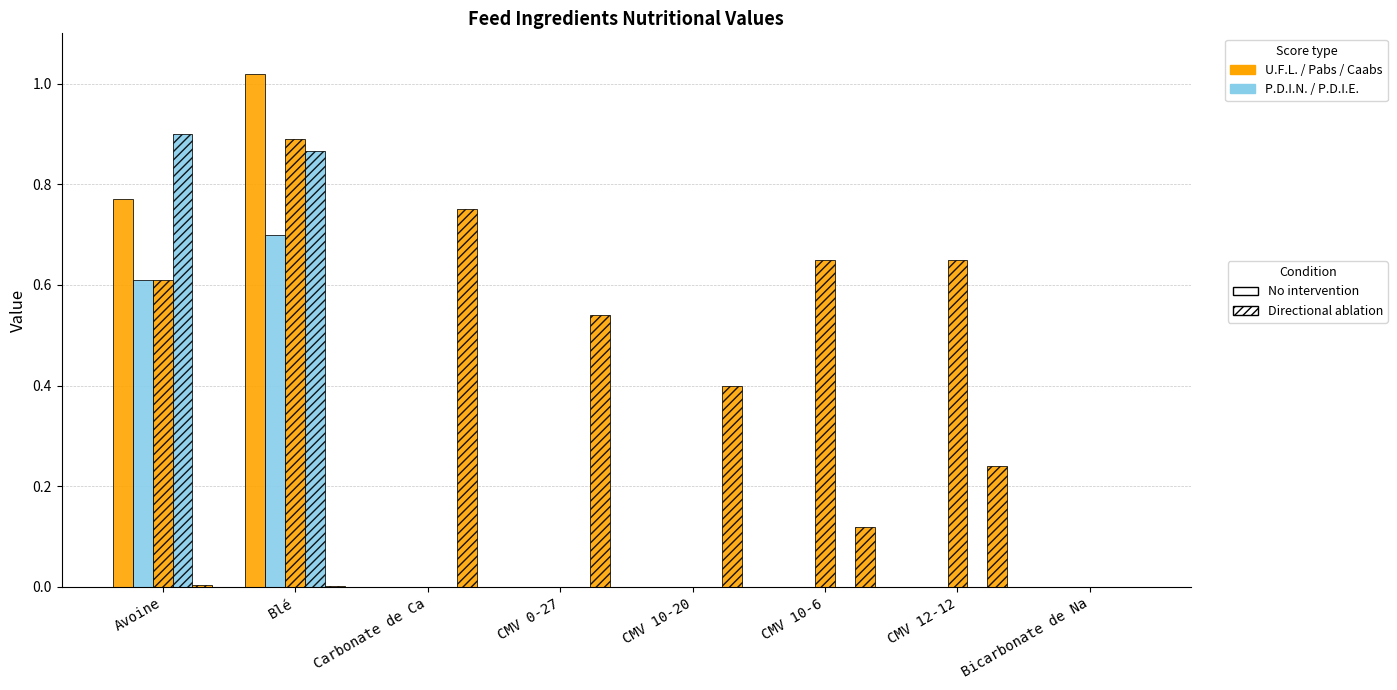

Is it true that P.D.I.N. equals -0.3 at Carbonate de Ca?

False